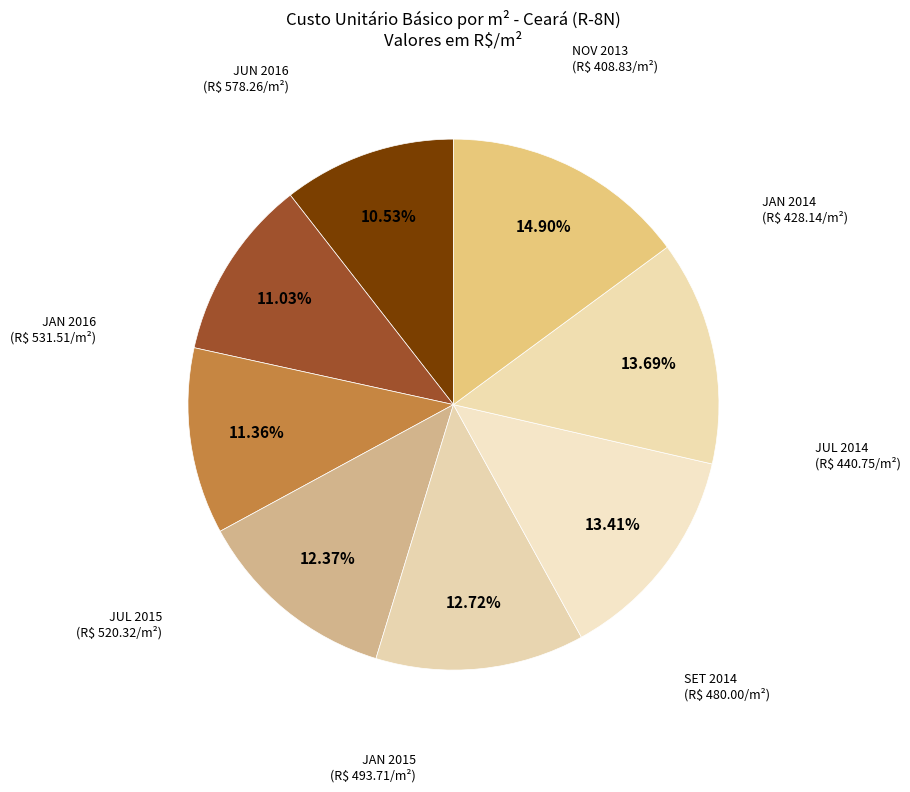

Is there a majority slice in this chart?

No